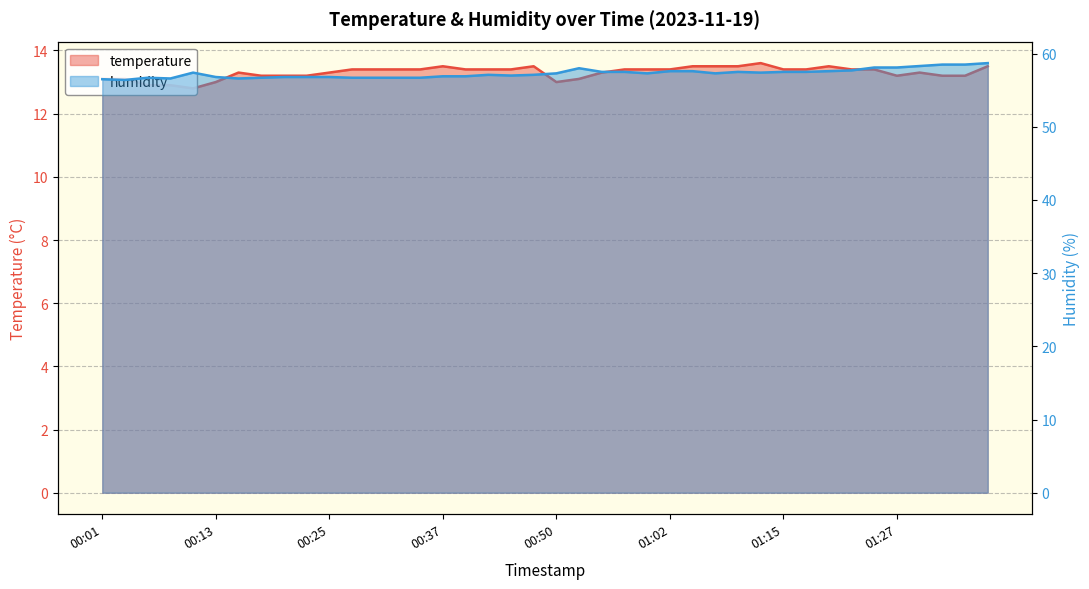

Reading left to right, transcribe all the data shown in this chart.

temperature: 13.1	13.1	12.9	12.9	12.8	13.0	13.3	13.2	13.2	13.2	13.3	13.4	13.4	13.4	13.4	13.5	13.4	13.4	13.4	13.5	13.0	13.1	13.3	13.4	13.4	13.4	13.5	13.5	13.5	13.6	13.4	13.4	13.5	13.4	13.4	13.2	13.3	13.2	13.2	13.5
humidity: 56.5	56.4	56.7	56.6	57.4	56.8	56.6	56.7	56.8	56.8	56.8	56.7	56.7	56.7	56.7	56.9	56.9	57.1	57.0	57.1	57.3	58.0	57.5	57.5	57.3	57.6	57.6	57.3	57.5	57.4	57.5	57.5	57.6	57.7	58.1	58.1	58.3	58.5	58.5	58.7